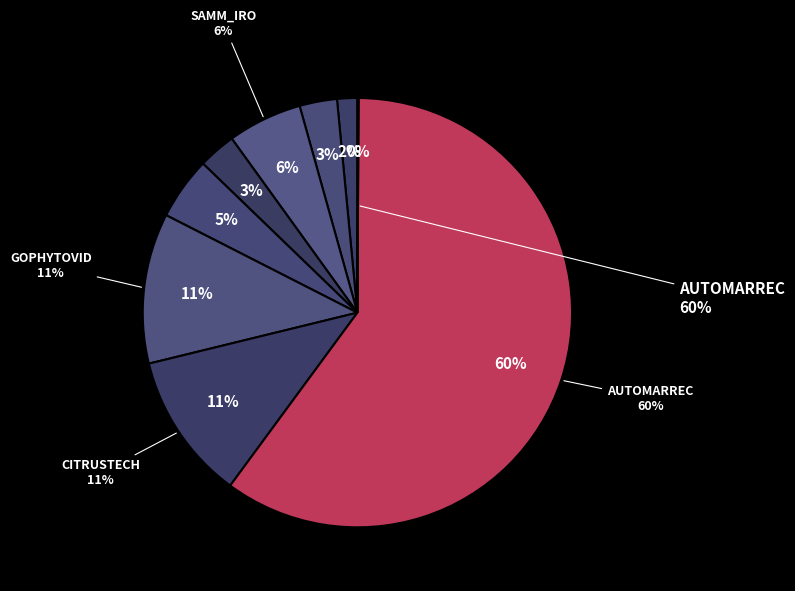

The AROMATIC slice represents 1% of the pie. True or false?

False